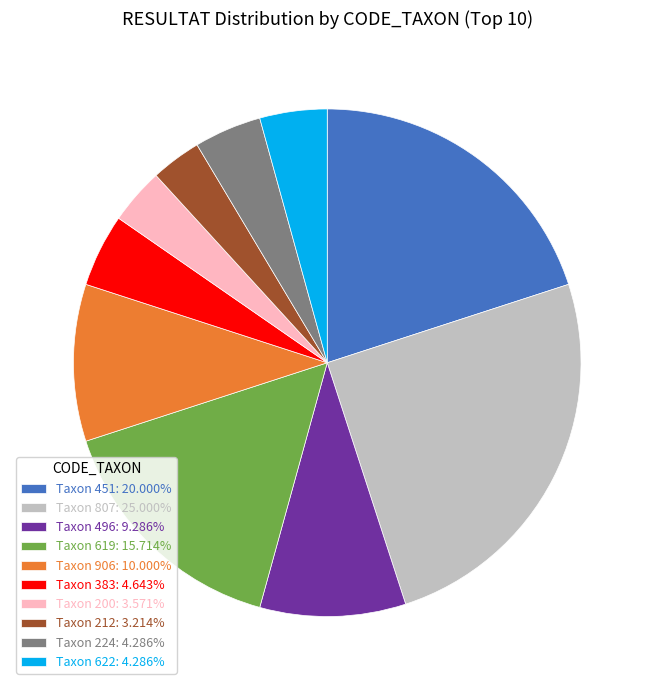

Approximately how many times larger is the value at Taxon 622: 4.286% compared to Taxon 906: 10.000%?

0.4